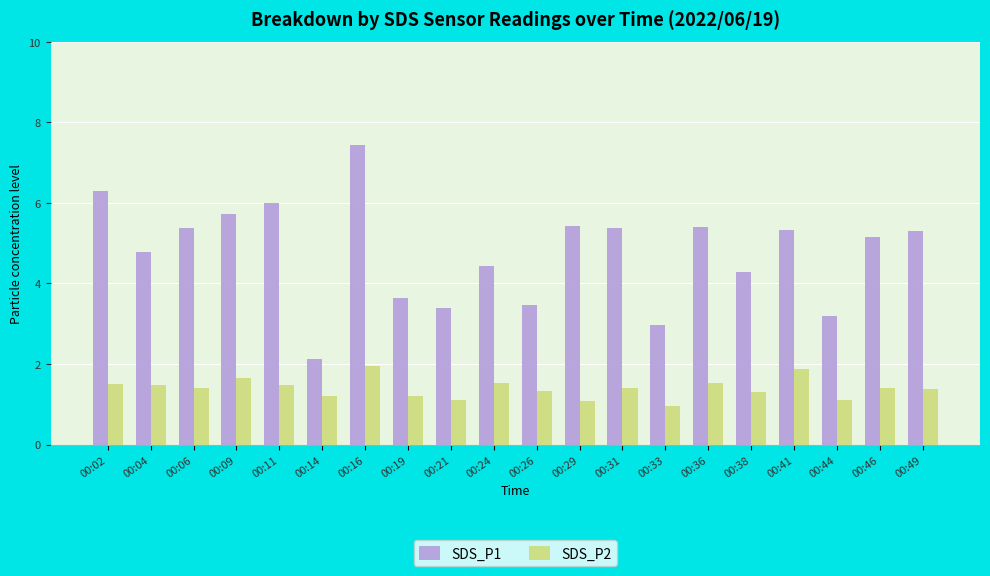

The SDS_P1 series shows 3.5 at 00:26. True or false?

True